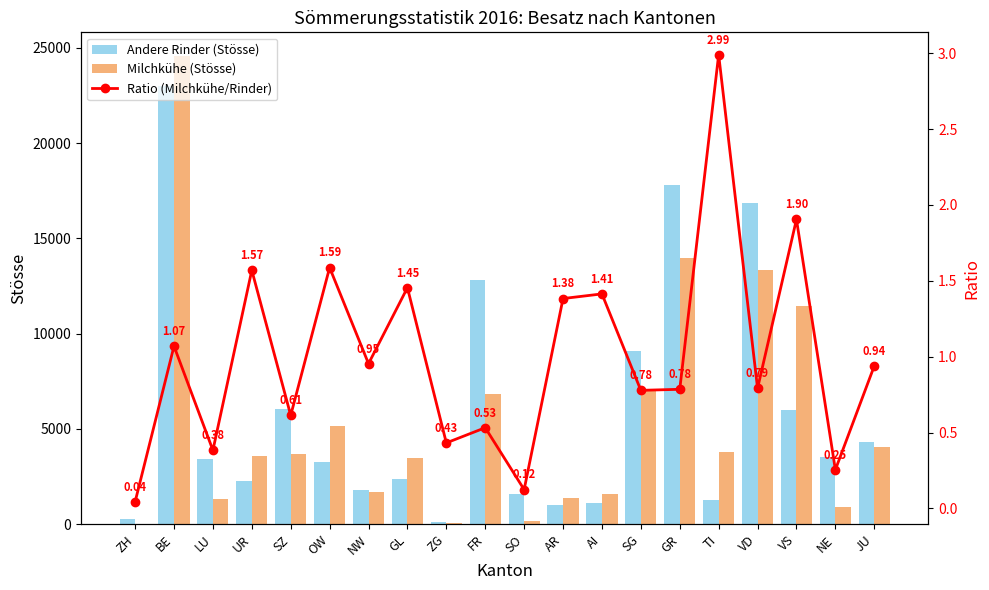

The Andere Rinder (Stösse) series shows 2568 at NW. True or false?

False